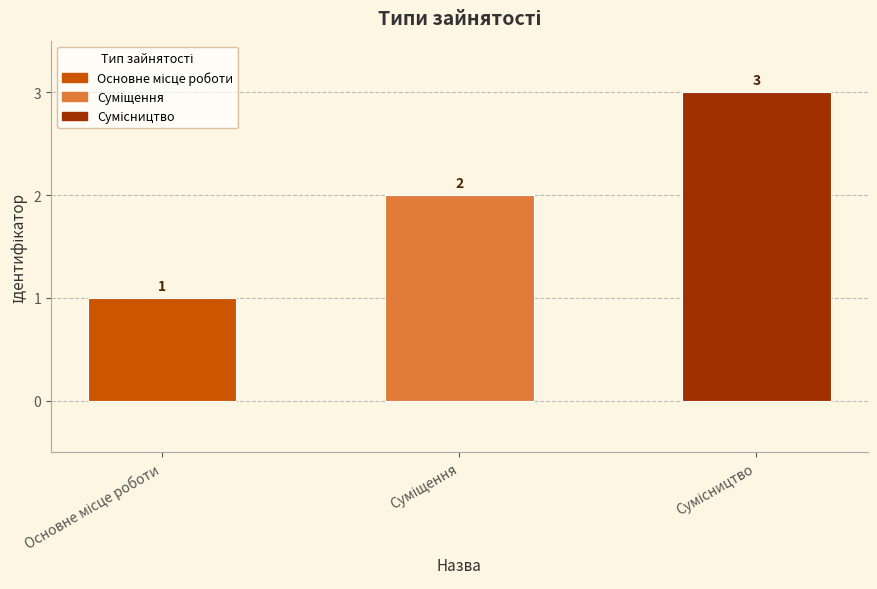

Count the values in the range 1 to 3.

3